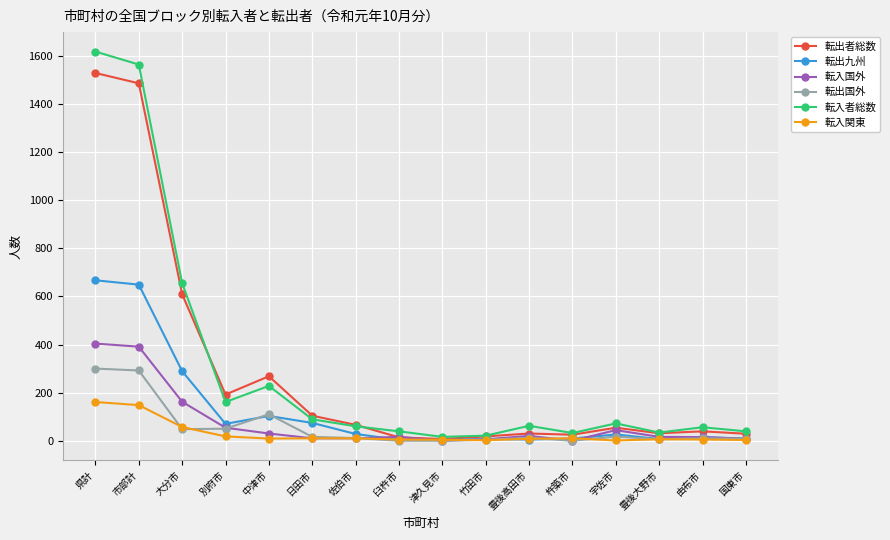

What is the value of the 転出国外 point at the 13th from the left?

17